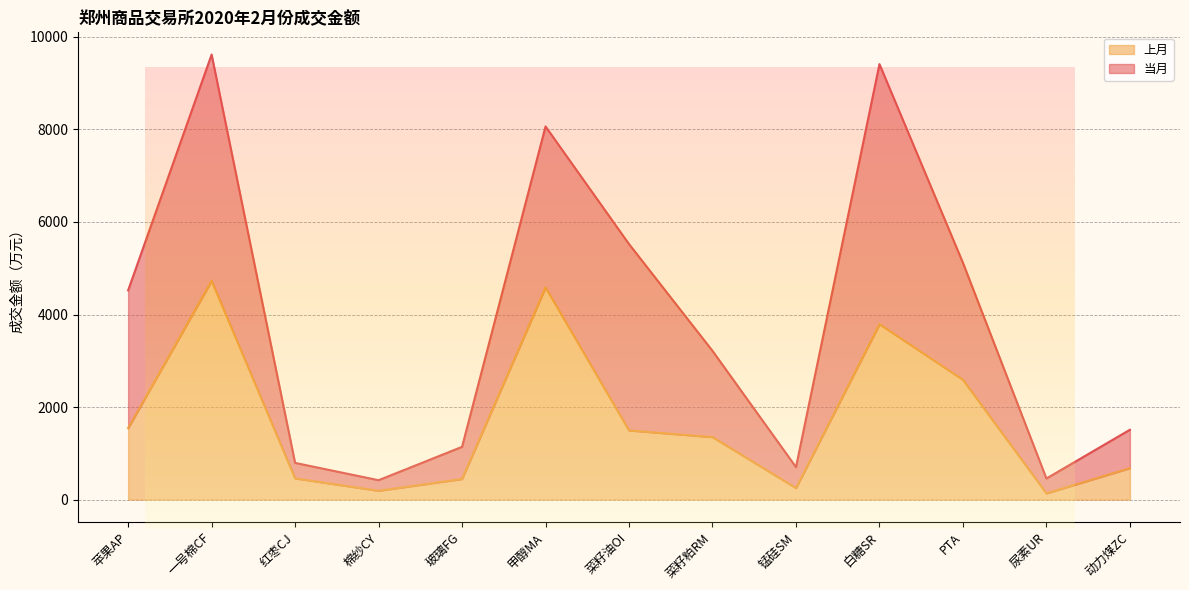

What is the sum of all values?

22239.8